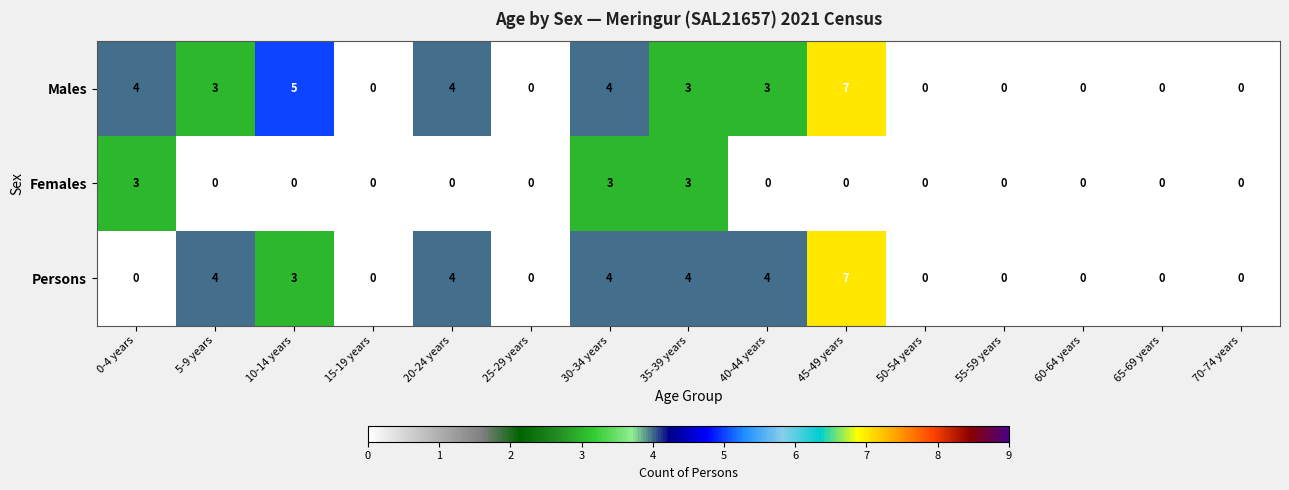

True or false: Males has a value of 0 at 65-69 years.

True